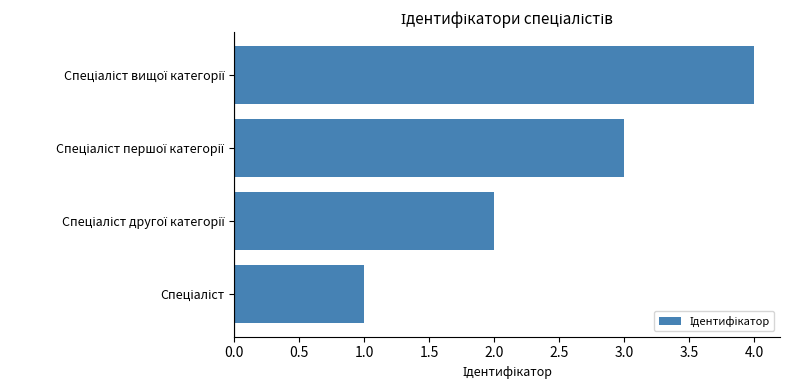

Count the number of data series in this chart.

1